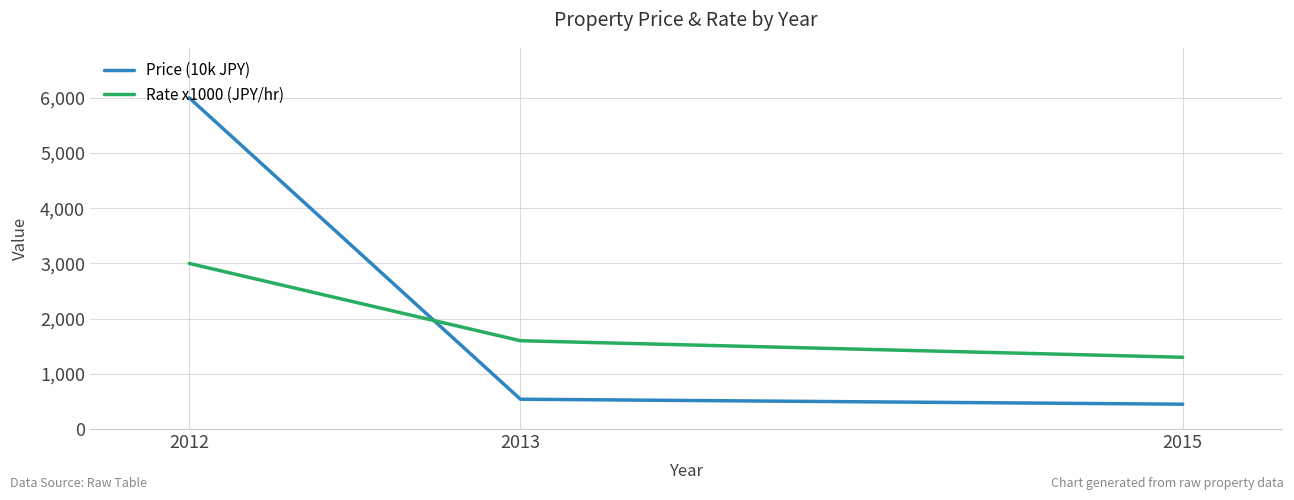

Where is Rate x1000 (JPY/hr) nearest to the value 2150?

2013